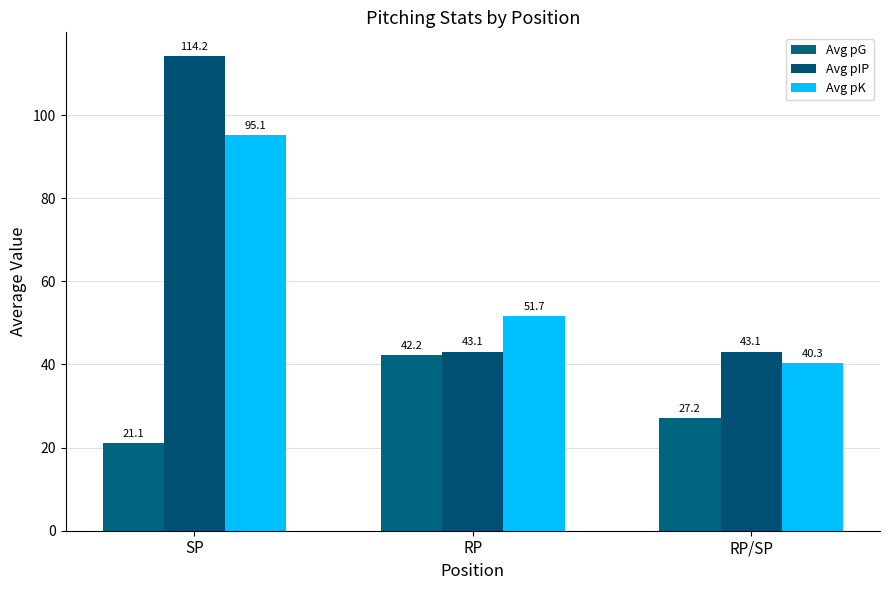

Rank the categories by Avg pK value from highest to lowest.

SP, RP, RP/SP